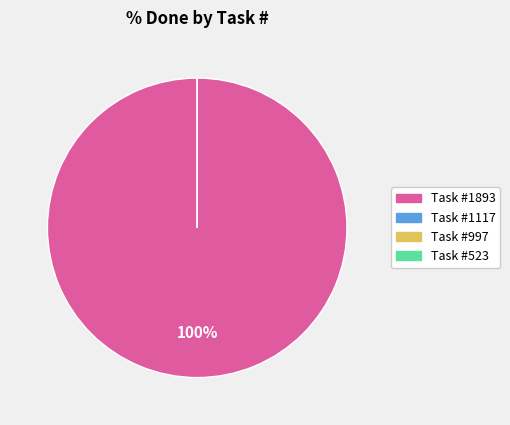

Count the number of slices in the pie.

4